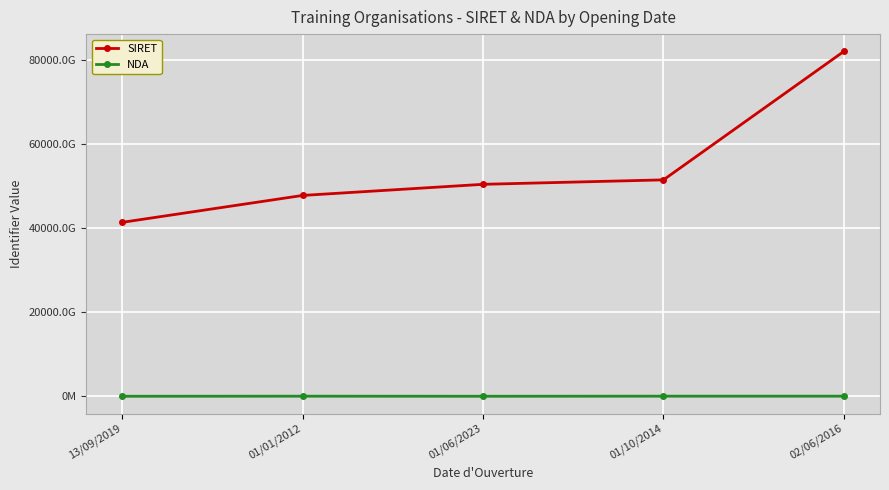

Is this an area chart (filled region under the line)?

No